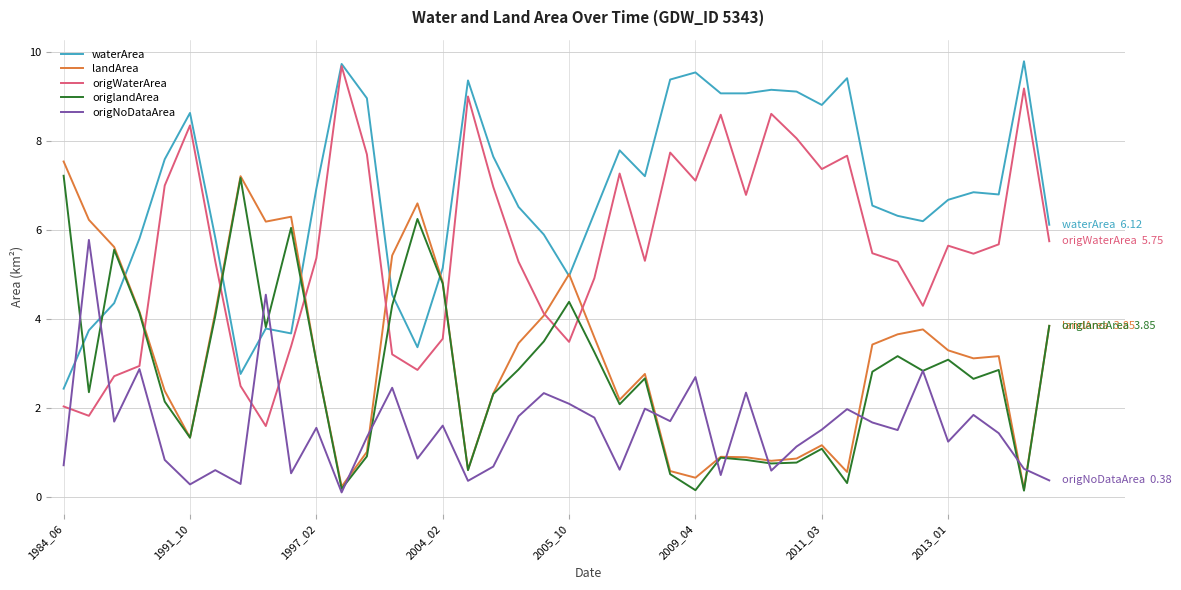

What is the difference between the second highest and minimum values in the origNoDataArea series?

4.4